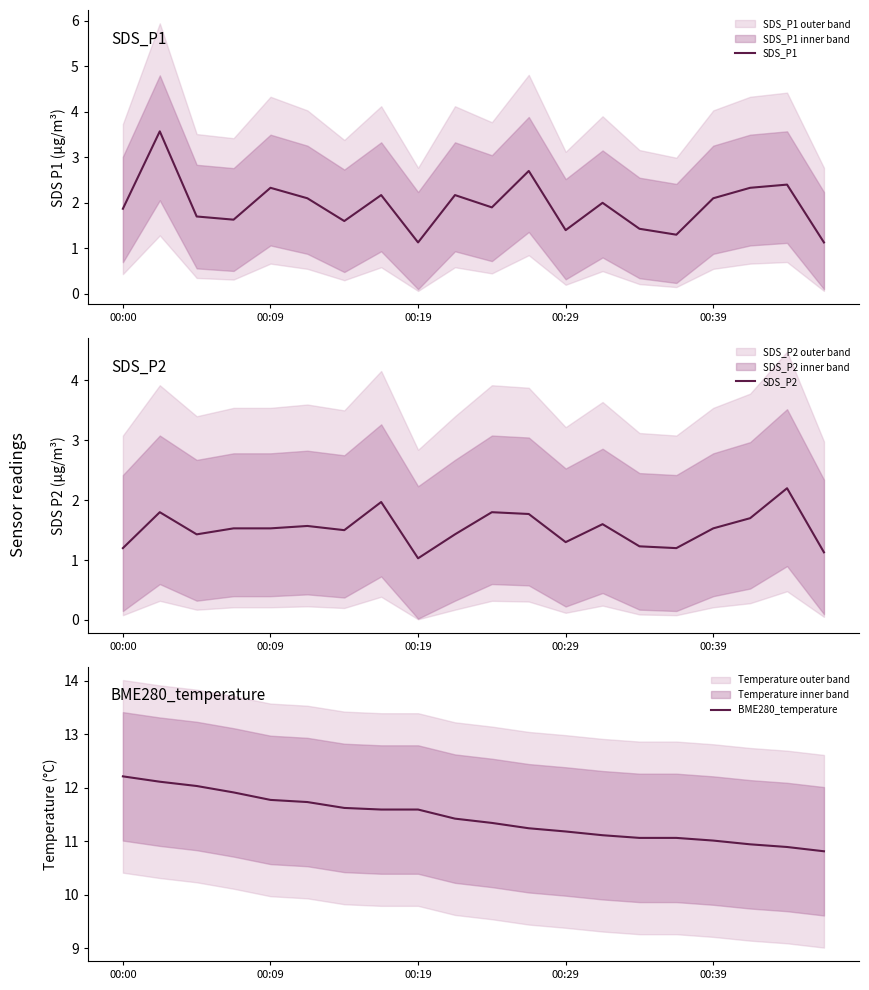

What is the sum of all SDS_P2 values?

30.4